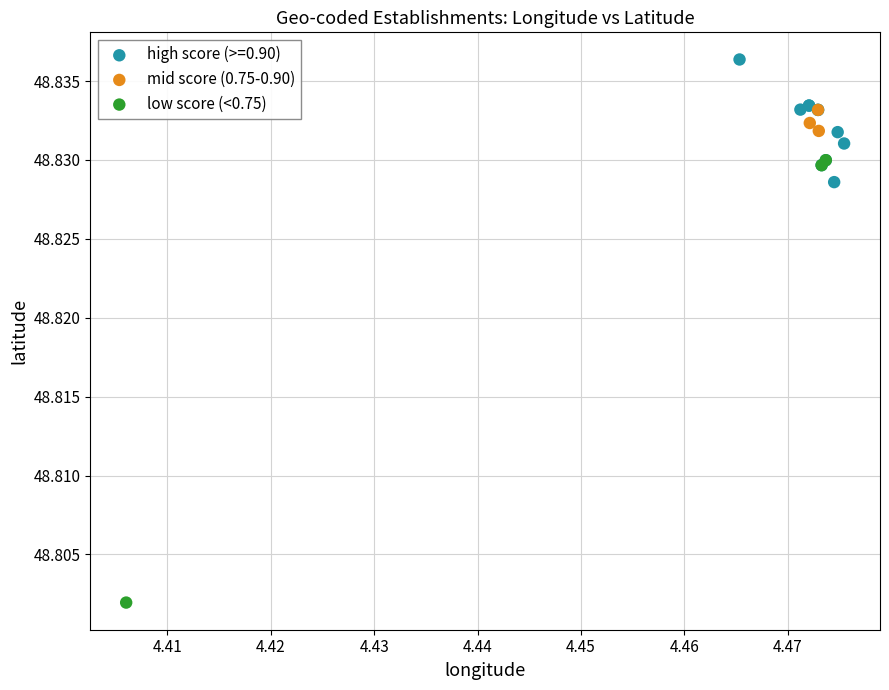

Which series has the largest Y range (max minus min)?

low score (<0.75)